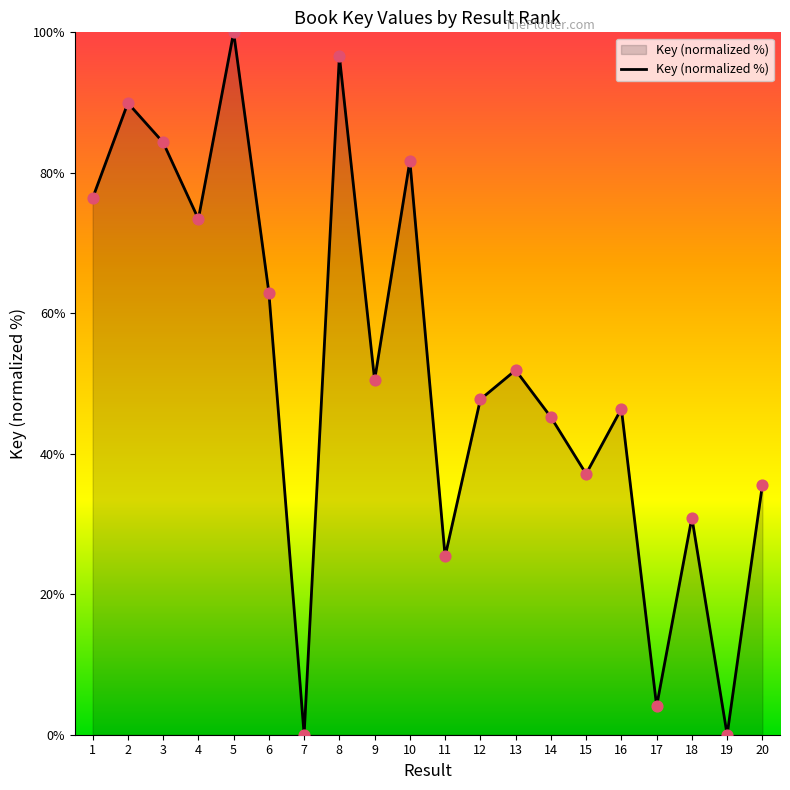

What is the ratio of the value at 4 to the value at 16?

1.6